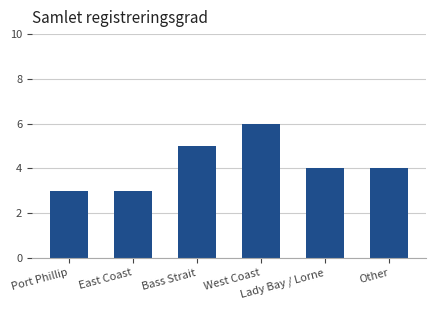

What is the difference between the second highest and minimum values?

2